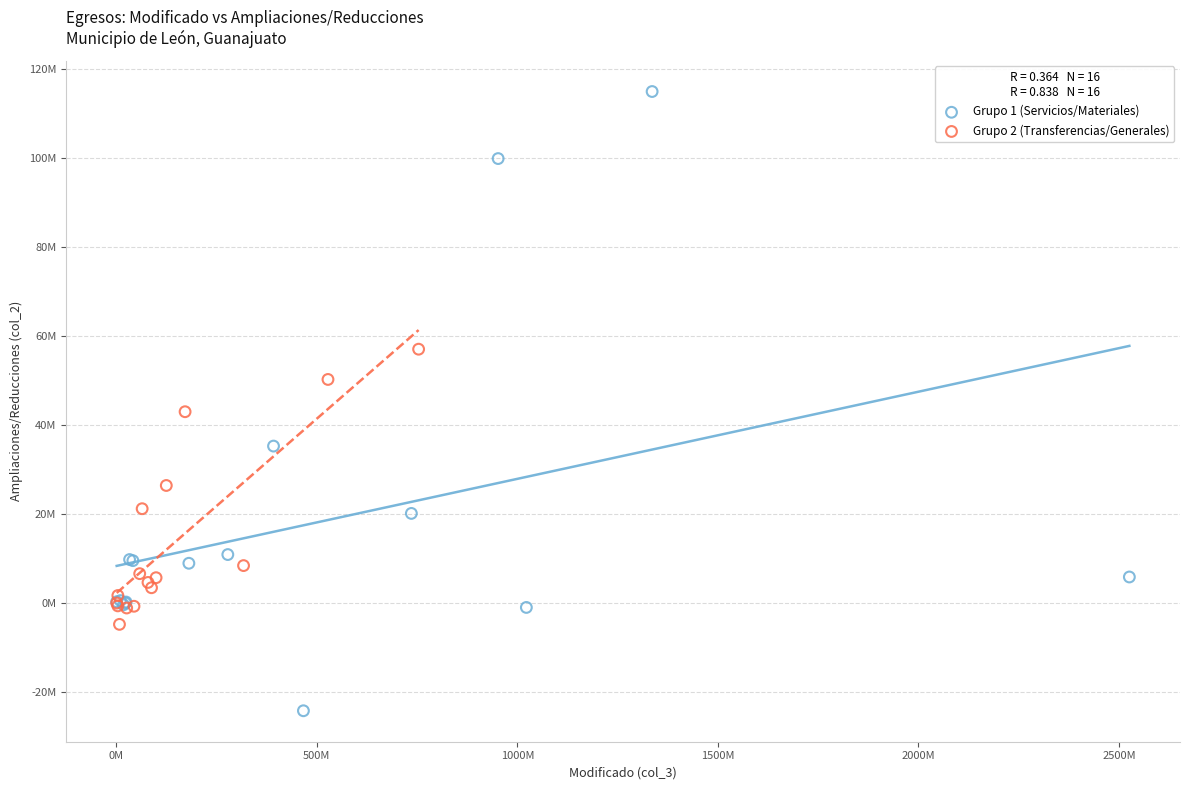

Which series contains the lowest Y value?

Grupo 1 (Servicios/Materiales)